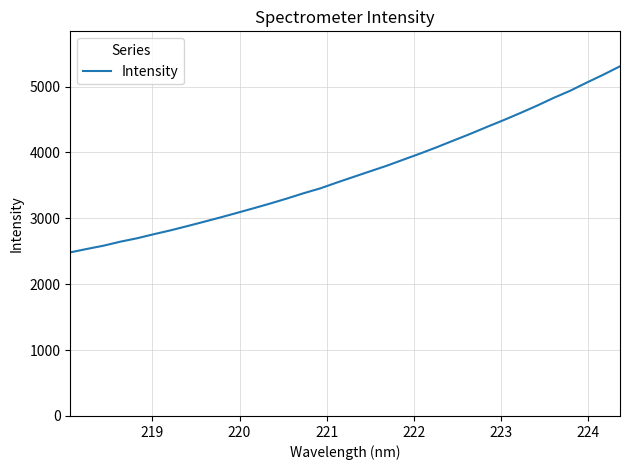

What is the greatest value displayed?

5307.9